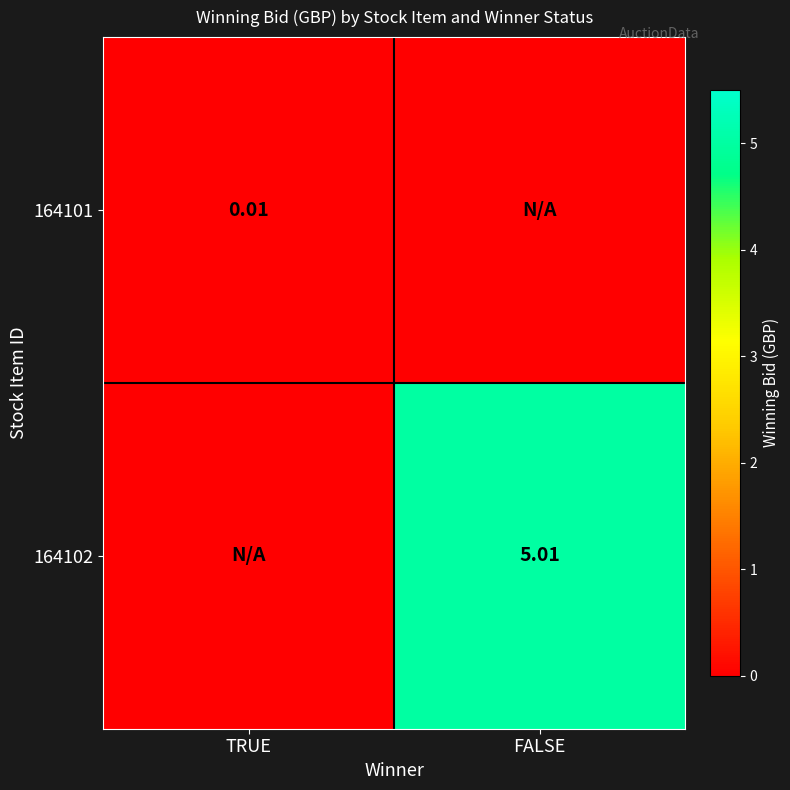

How many distinct data groups are displayed?

2